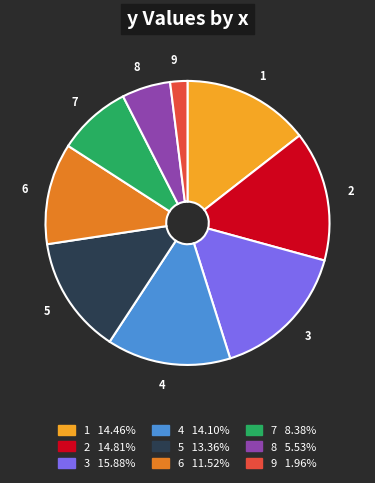

True or false: 4 accounts for 26% of the total.

False